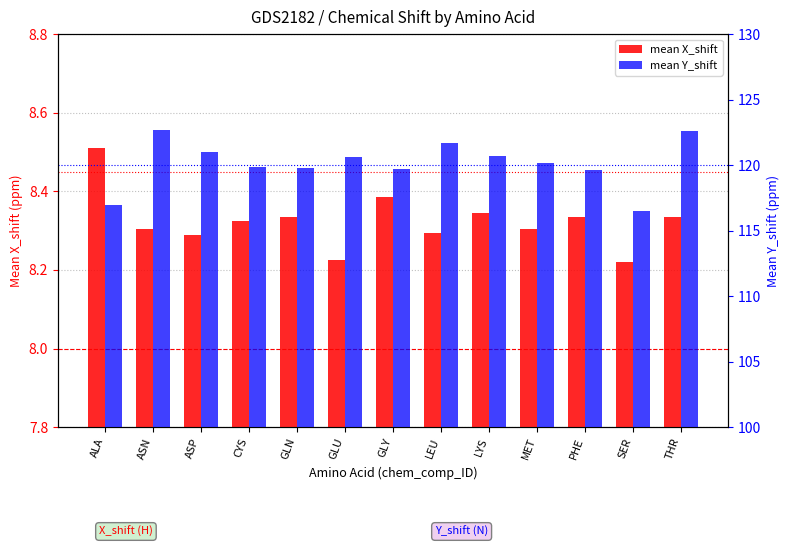

How many data points in mean Y_shift are less than 120?

6